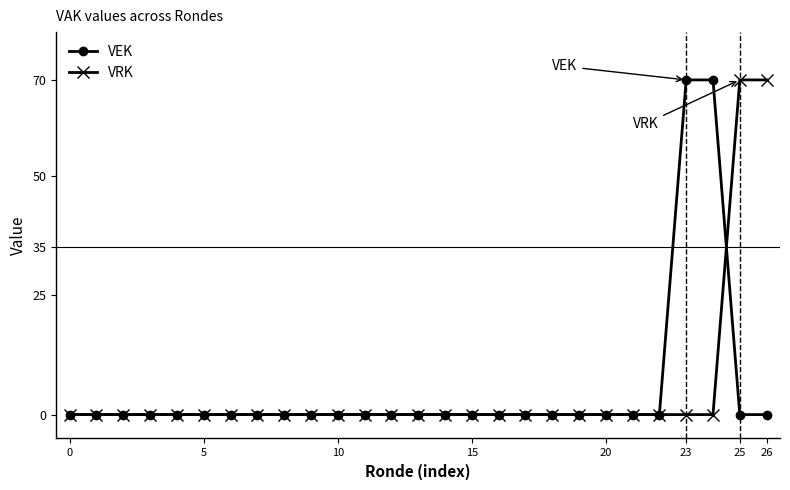

At how many categories does at least one series exceed 13?

4